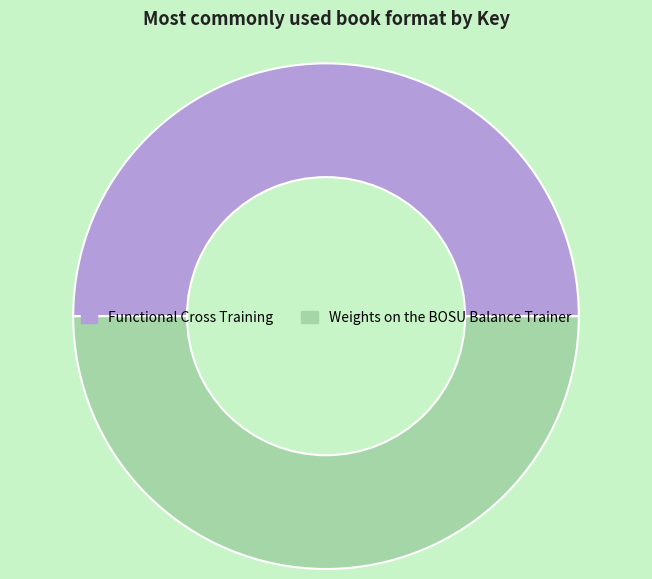

Approximately how many times larger is the value at Functional Cross Training compared to Weights on the BOSU Balance Trainer?

1.0